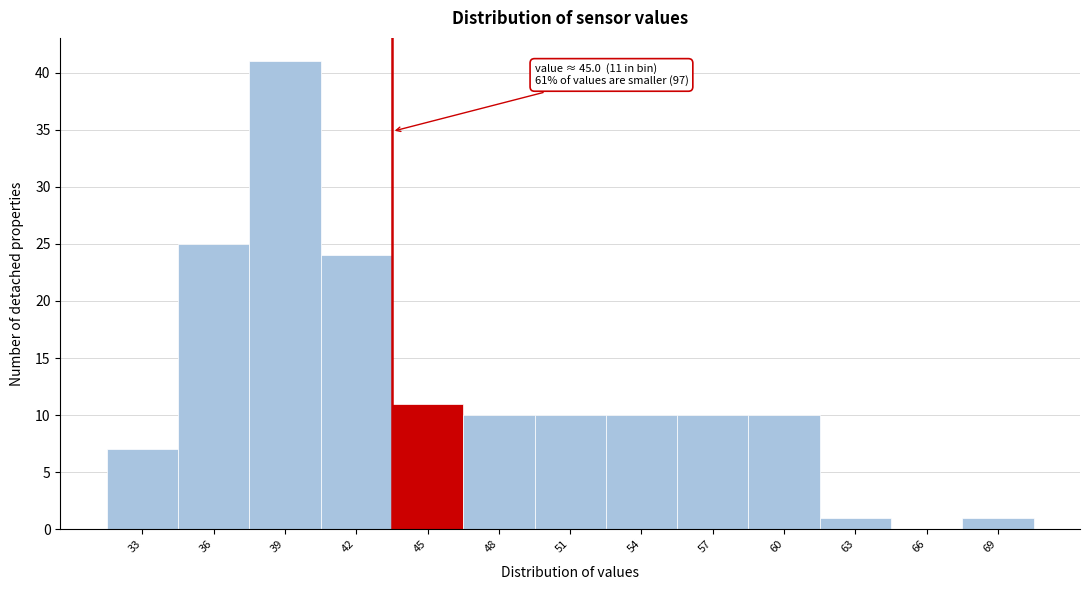

Reading left to right, what are all the values shown in this chart?

33=7	36=25	39=41	42=24	45=11	48=10	51=10	54=10	57=10	60=10	63=1	66=0	69=1